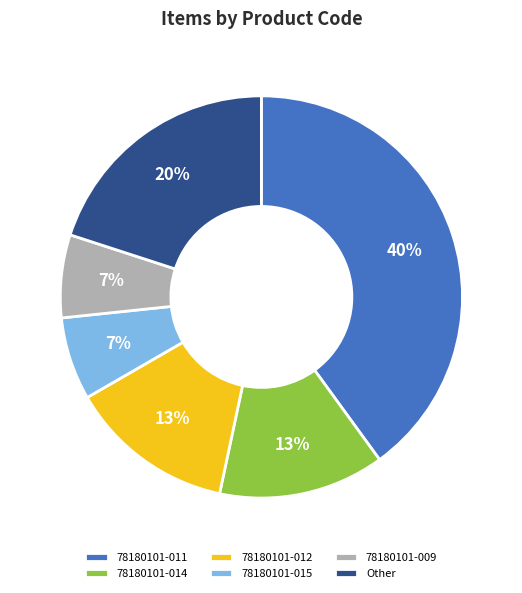

To the nearest percent, what portion does Other represent?

20%